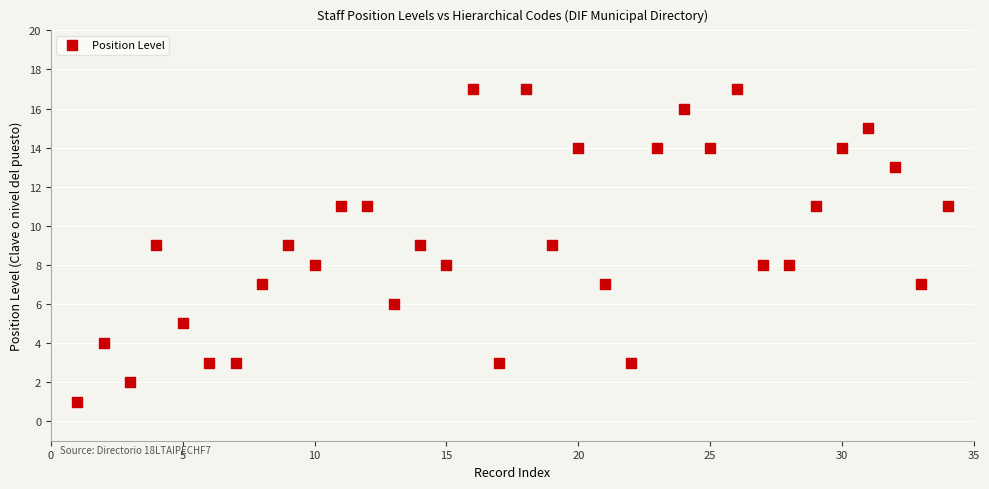

What is the range of X values (max minus min)?

33